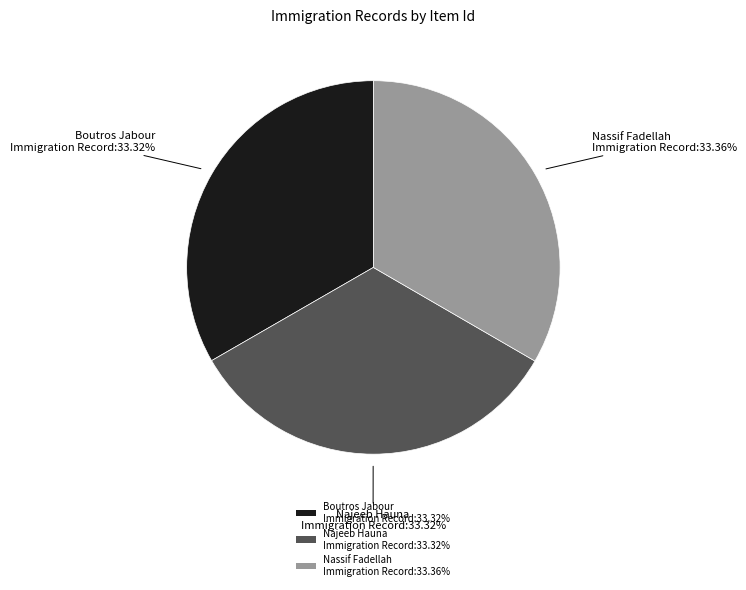

To the nearest percent, what portion does Najeeb Hauna Immigration Record represent?

33%